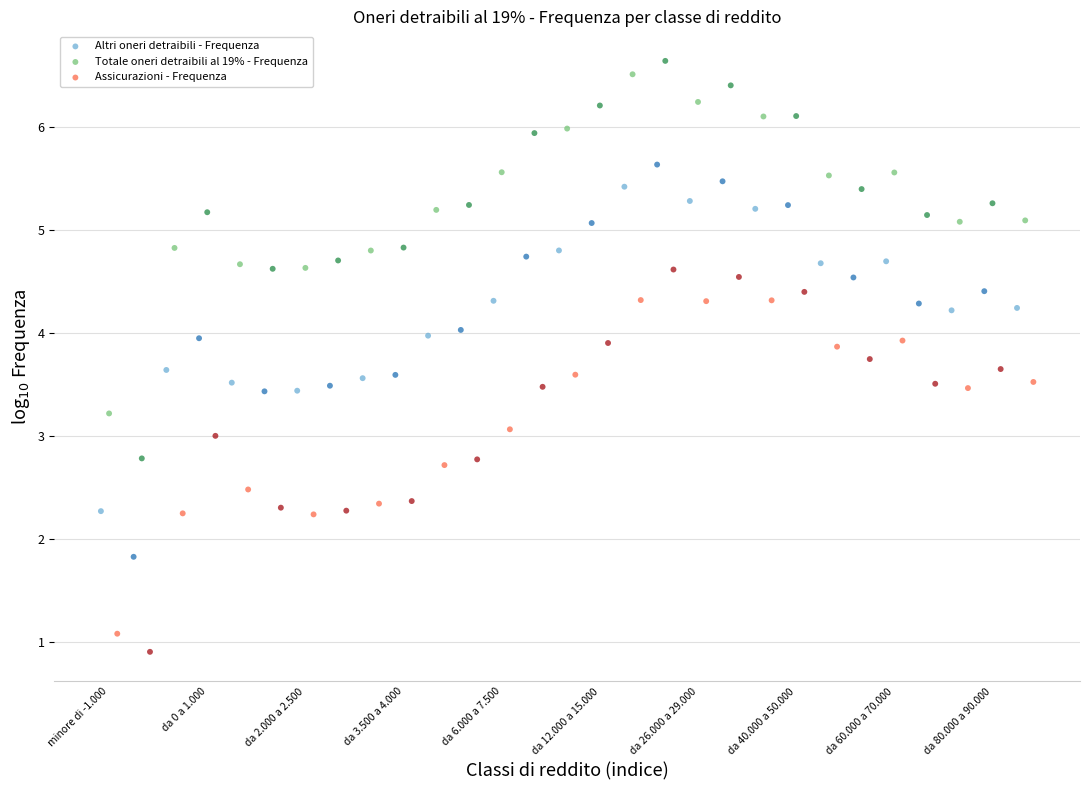

Which series reaches the minimum Y coordinate?

Assicurazioni - Frequenza